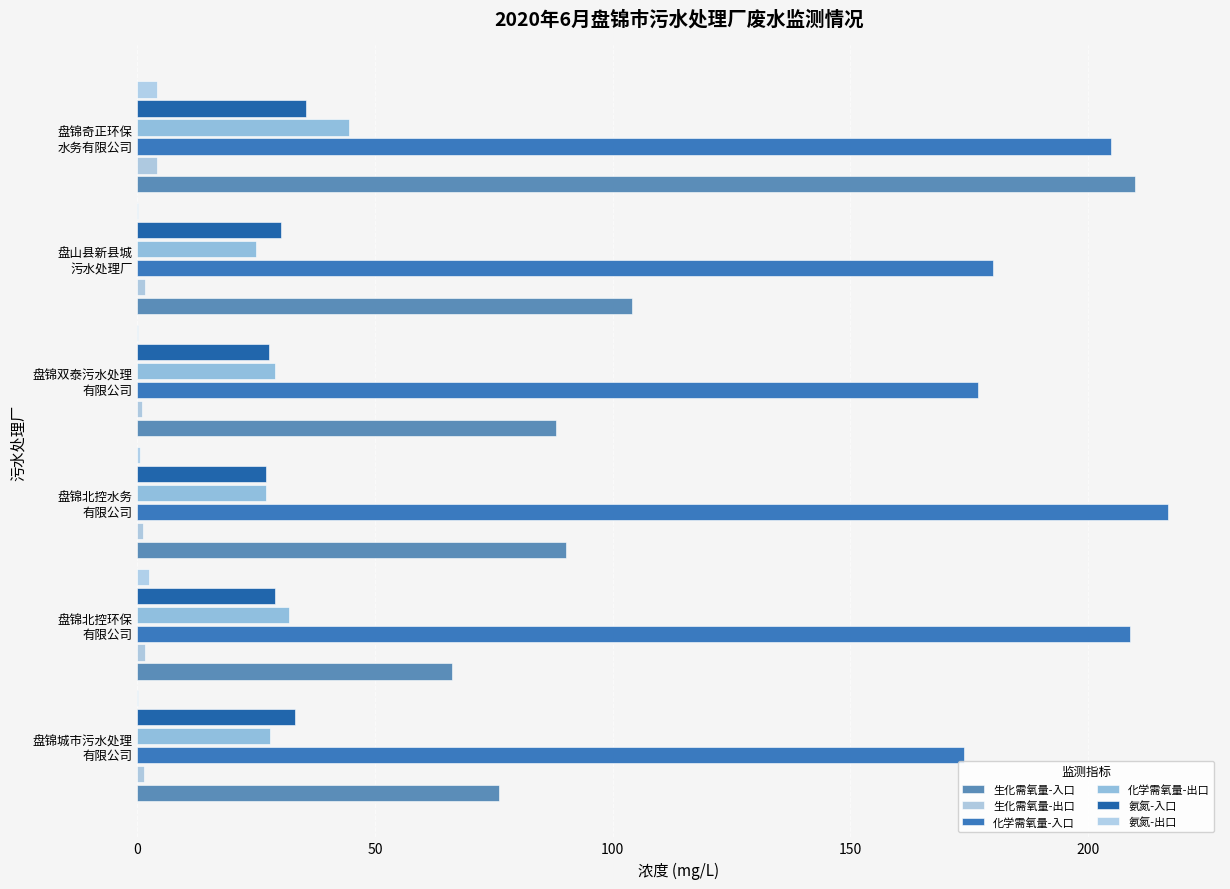

Reading right to left, what are all the values shown in this chart?

生化需氧量-入口: 210.0	104.0	88.2	90.2	66.2	76.2
生化需氧量-出口: 4.0	1.6	1.0	1.1	1.6	1.3
化学需氧量-入口: 205.0	180.0	177.0	217.0	209.0	174.0
化学需氧量-出口: 44.5	25.0	29.0	27.0	32.0	28.0
氨氮-入口: 35.5	30.3	27.6	27.0	28.9	33.2
氨氮-出口: 4.0	0.0	0.2	0.4	2.4	0.2